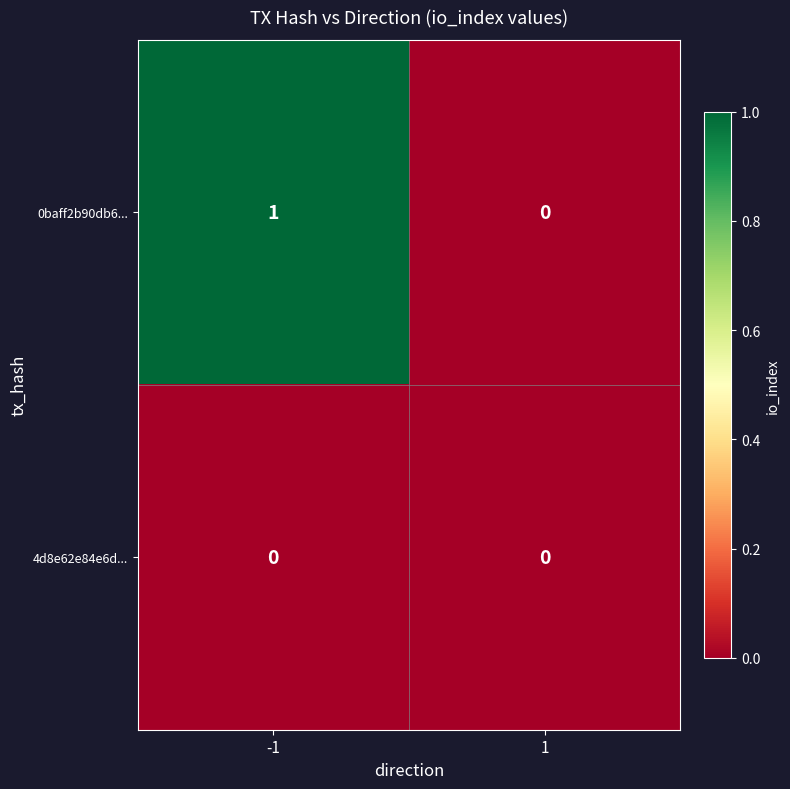

Which series has the widest spread of values?

0baff2b90db6...